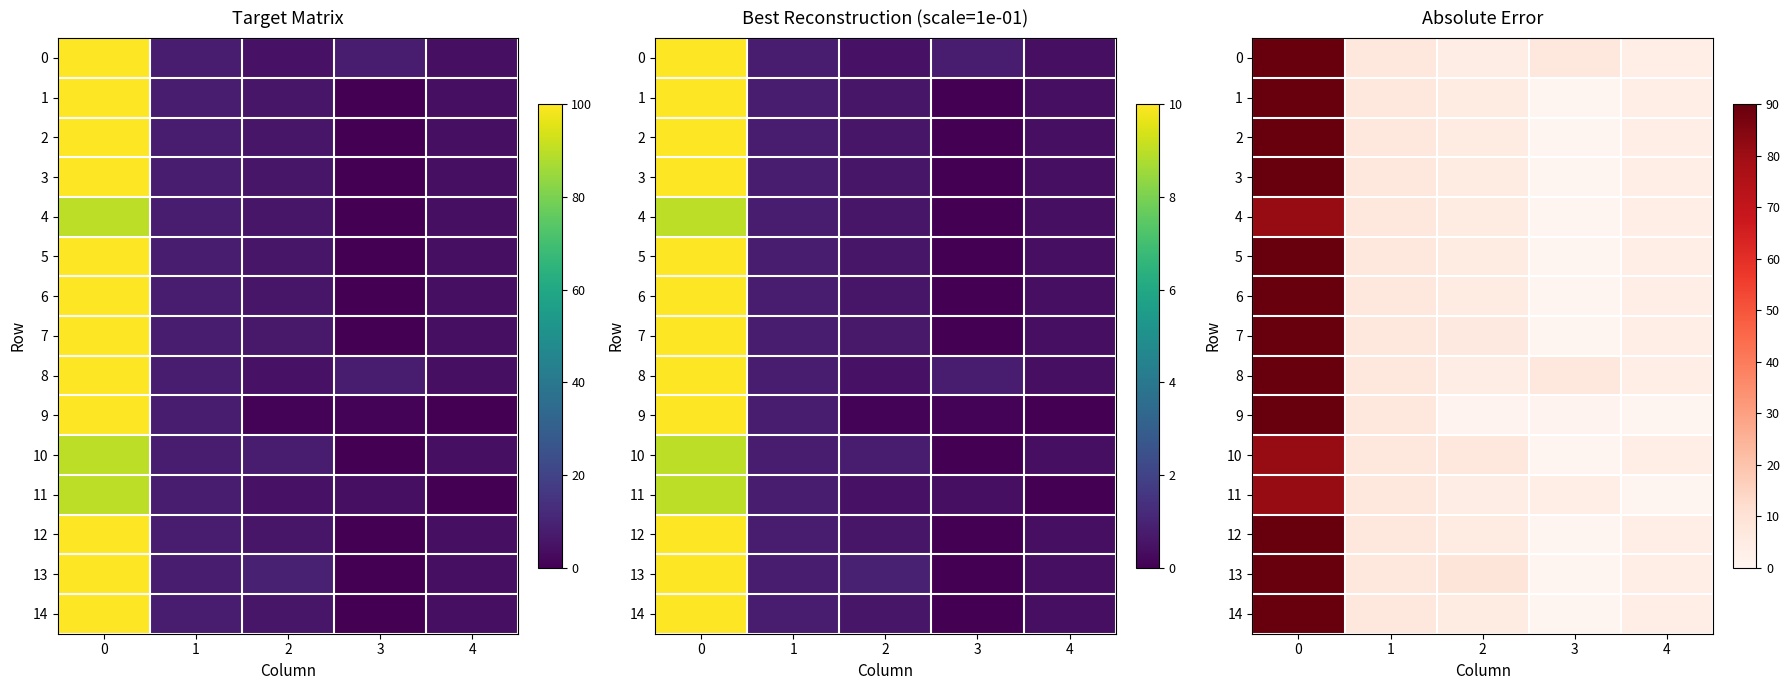

How many data points in 13 are above 7?

3